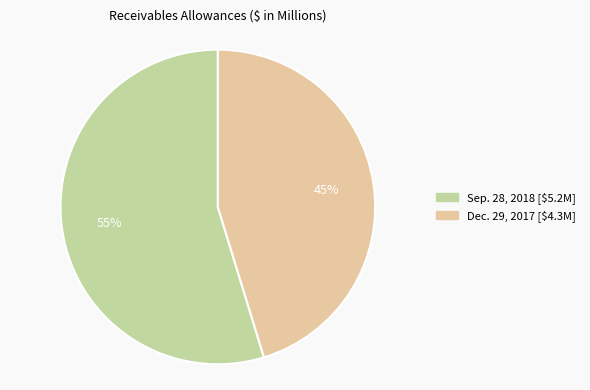

Between Dec. 29, 2017 and Sep. 28, 2018, which is larger?

Sep. 28, 2018